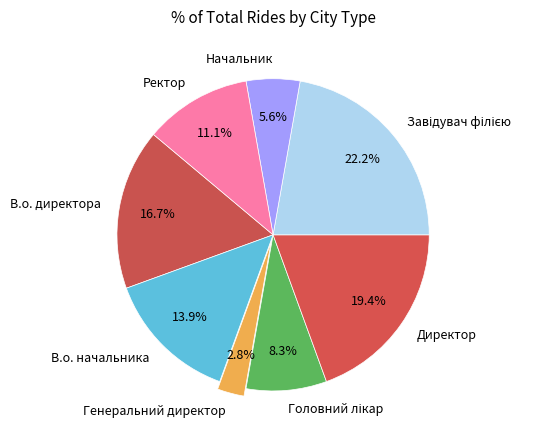

Is there any slice that represents more than half of the pie?

No